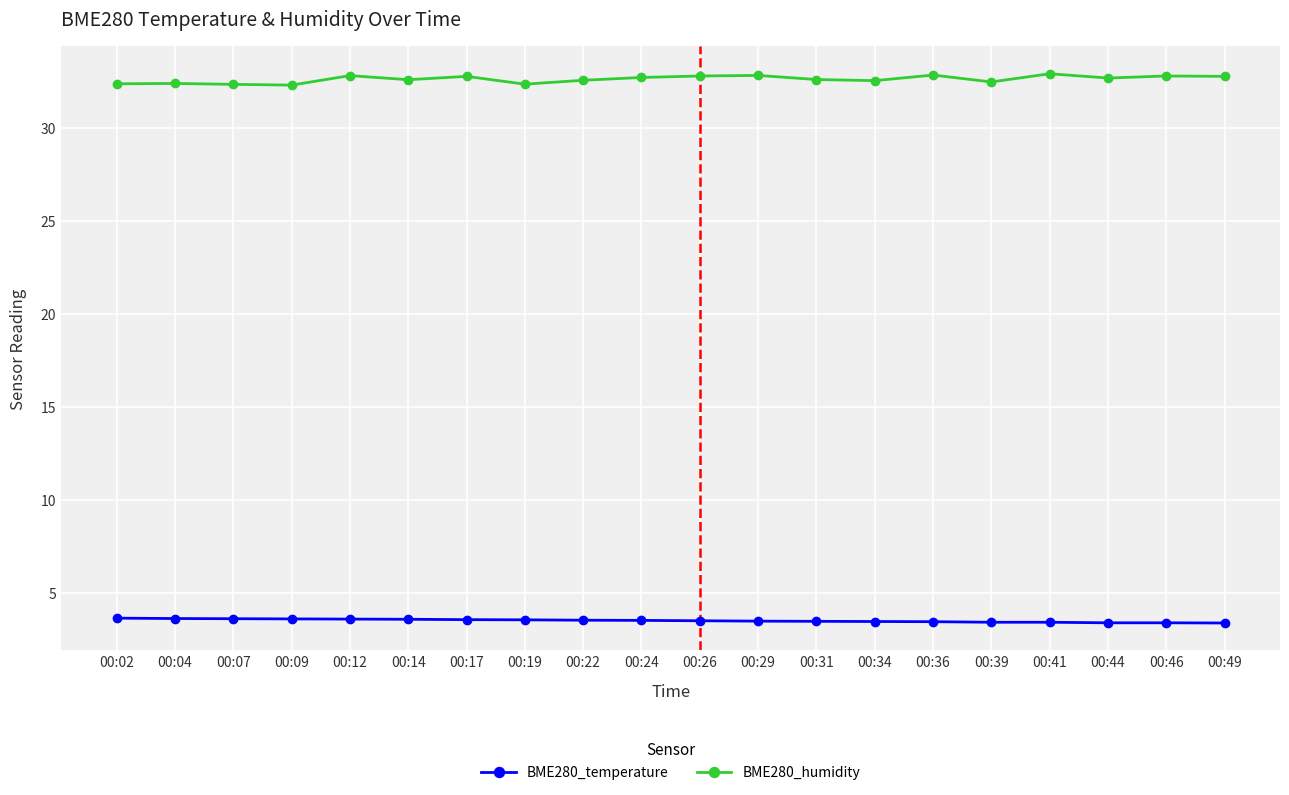

At how many categories does at least one series exceed 3?

20